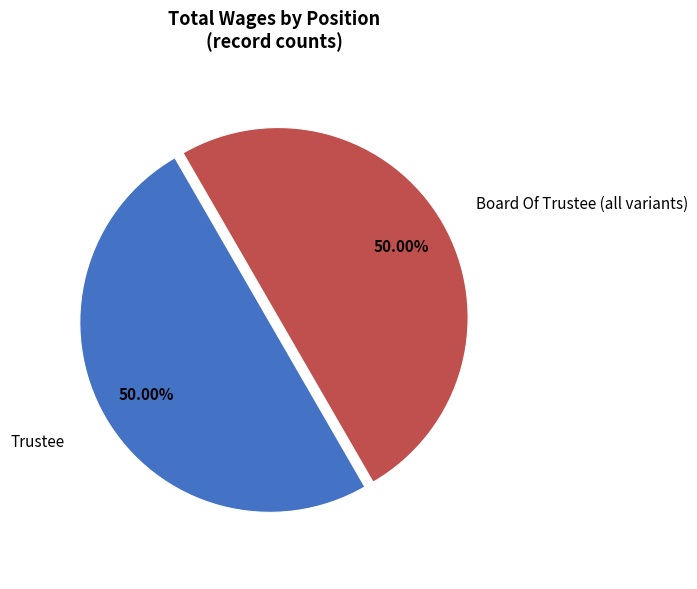

How many segments does this pie chart have?

2